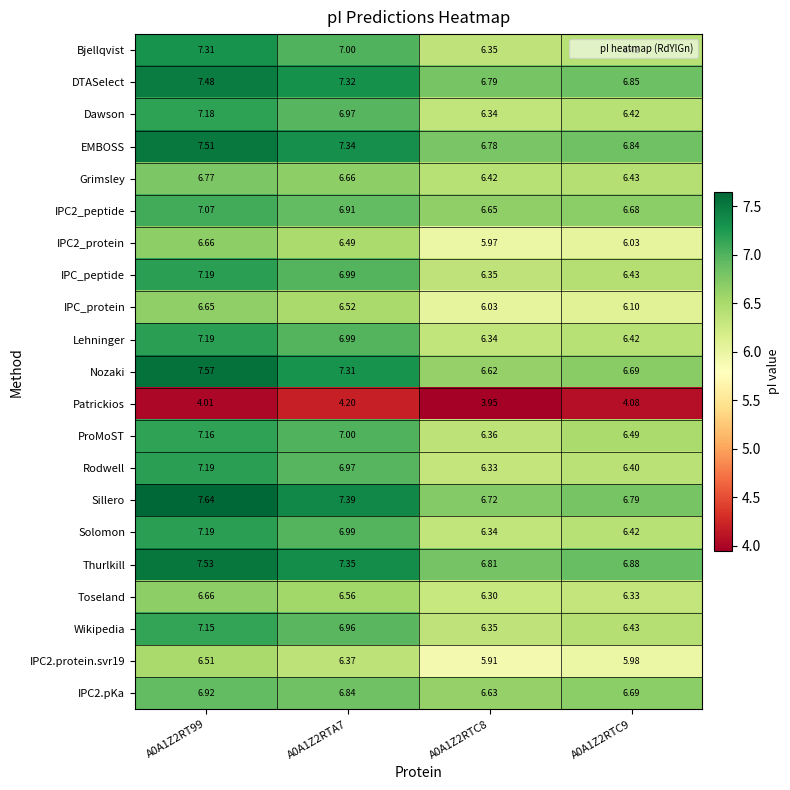

Which series has the largest total across all categories?

Thurlkill